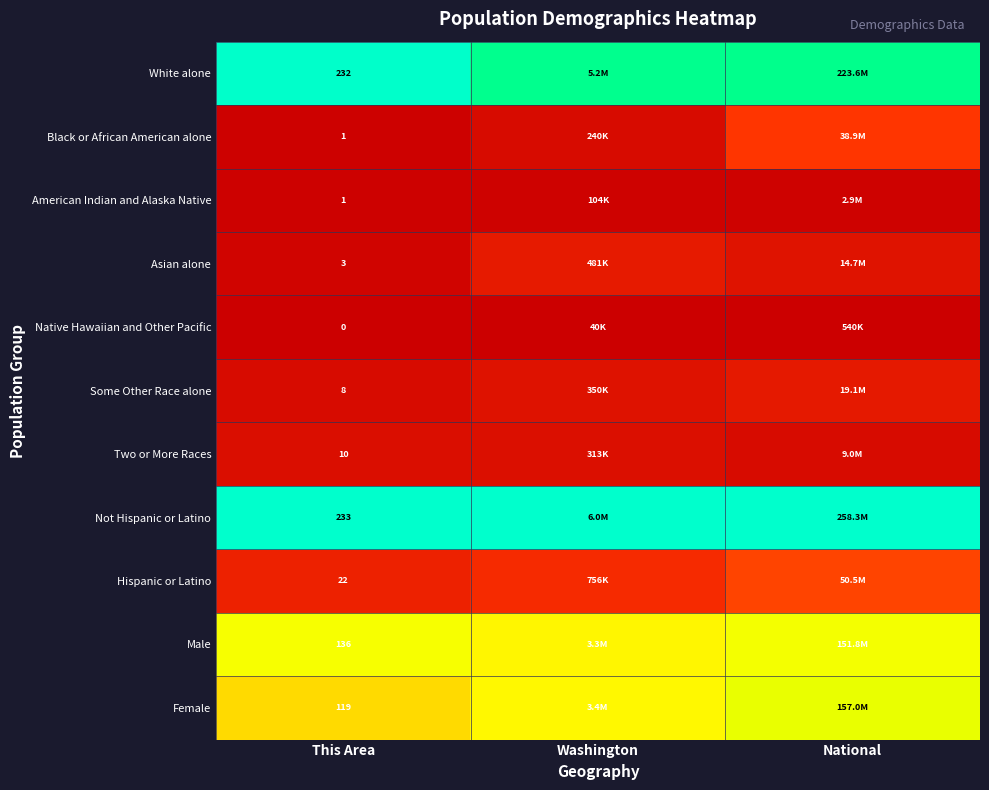

Is the value of Black or African American alone at This Area greater than the value of Some Other Race alone at This Area?

No